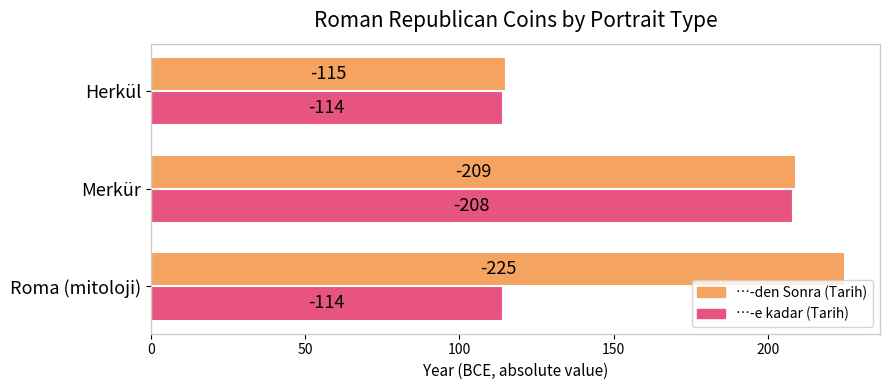

What is the value of the …-e kadar (Tarih) bar at the 2nd from the left?

208